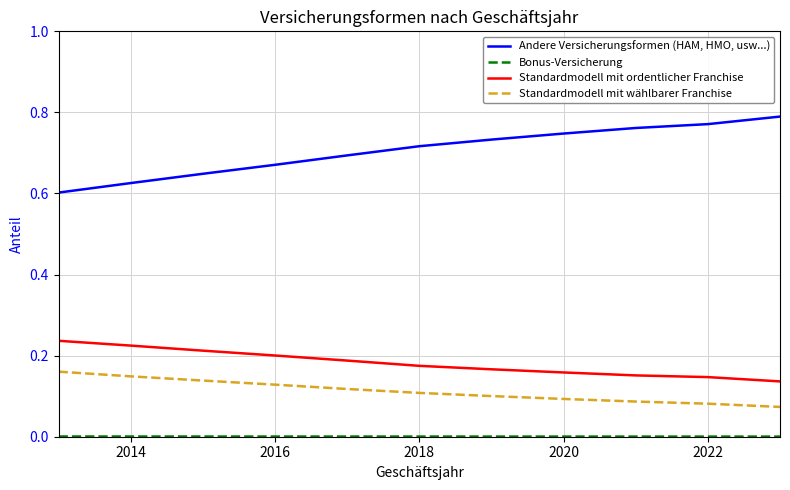

Which series has the widest spread of values?

Andere Versicherungsformen (HAM, HMO, usw...)